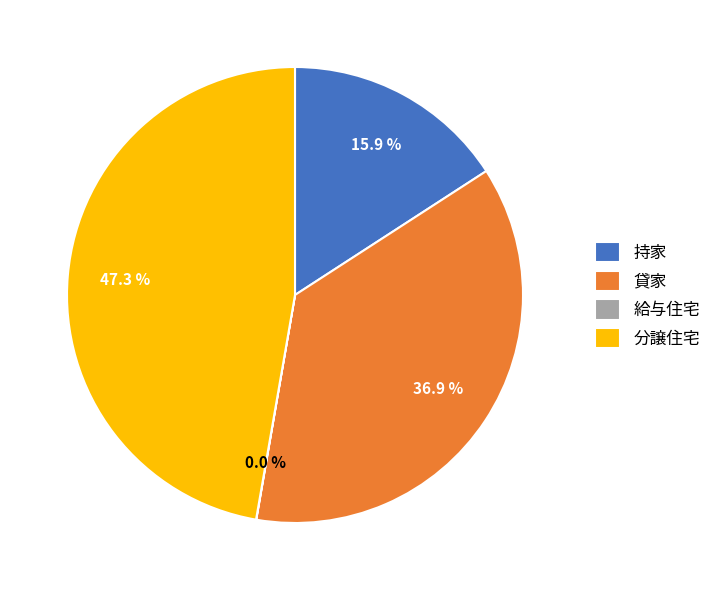

To the nearest percent, what is the difference between the largest and smallest slice percentages?

47%